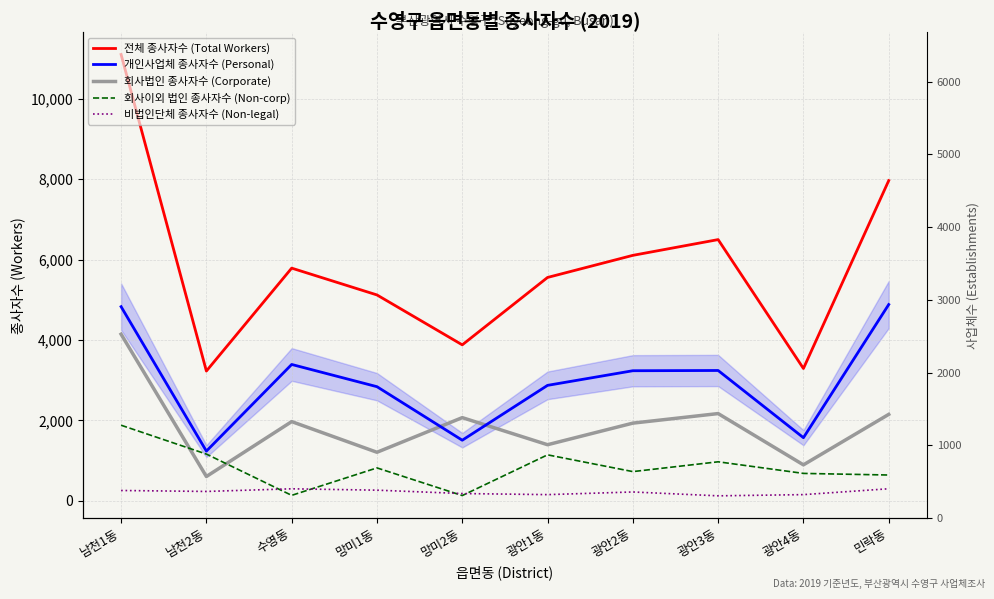

Reading left to right, extract all data points from this chart.

전체 종사자수 (Total Workers): 남천1동=11103	남천2동=3226	수영동=5787	망미1동=5120	망미2동=3878	광안1동=5555	광안2동=6105	광안3동=6497	광안4동=3290	민락동=7965
개인사업체 종사자수 (Personal): 남천1동=4828	남천2동=1234	수영동=3390	망미1동=2837	망미2동=1505	광안1동=2870	광안2동=3234	광안3동=3240	광안4동=1568	민락동=4881
회사법인 종사자수 (Corporate): 남천1동=4143	남천2동=602	수영동=1968	망미1동=1205	망미2동=2067	광안1동=1393	광안2동=1930	광안3동=2168	광안4동=892	민락동=2148
회사이외 법인 종사자수 (Non-corp): 남천1동=1878	남천2동=1160	수영동=133	망미1동=816	망미2동=128	광안1동=1141	광안2동=724	광안3동=968	광안4동=679	민락동=639
비법인단체 종사자수 (Non-legal): 남천1동=254	남천2동=230	수영동=296	망미1동=262	망미2동=178	광안1동=151	광안2동=217	광안3동=121	광안4동=151	민락동=297